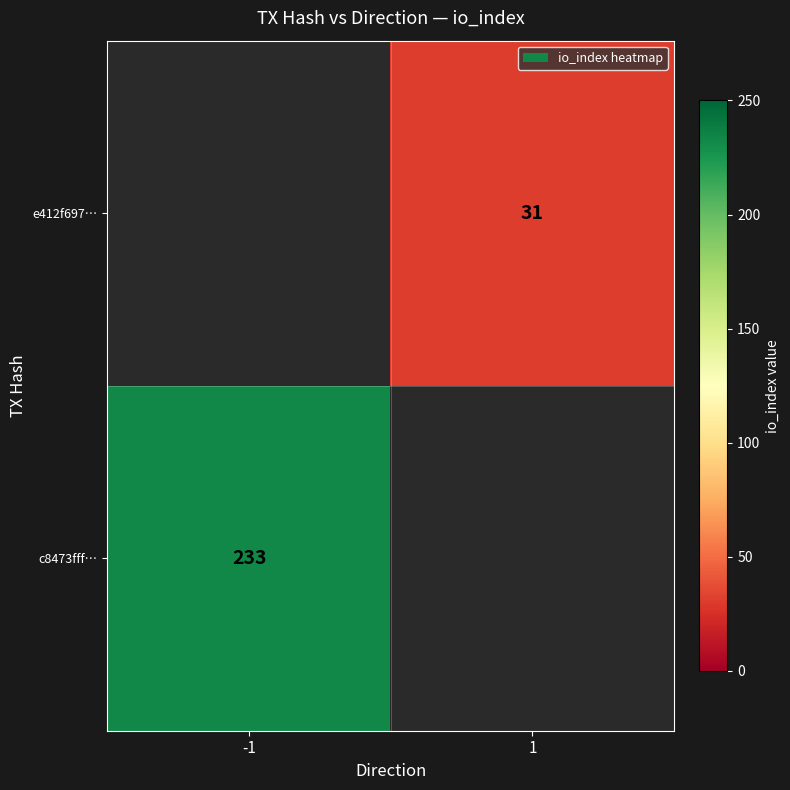

What is the smallest value displayed?

31.0